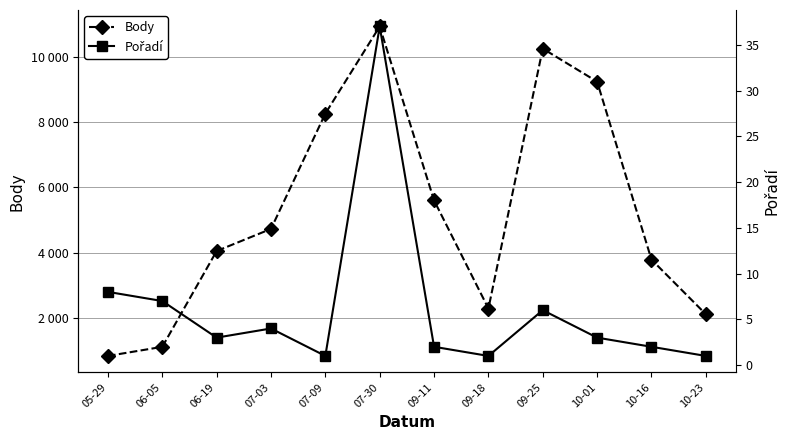

Which series has the largest range (max minus min)?

Body